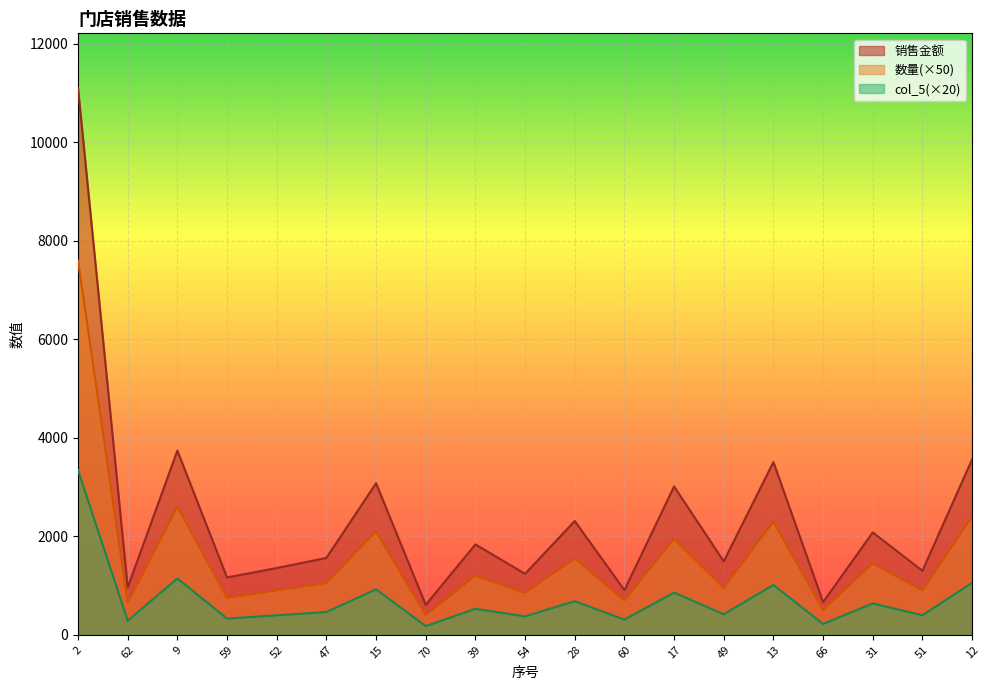

What is the greatest value displayed?

11103.8